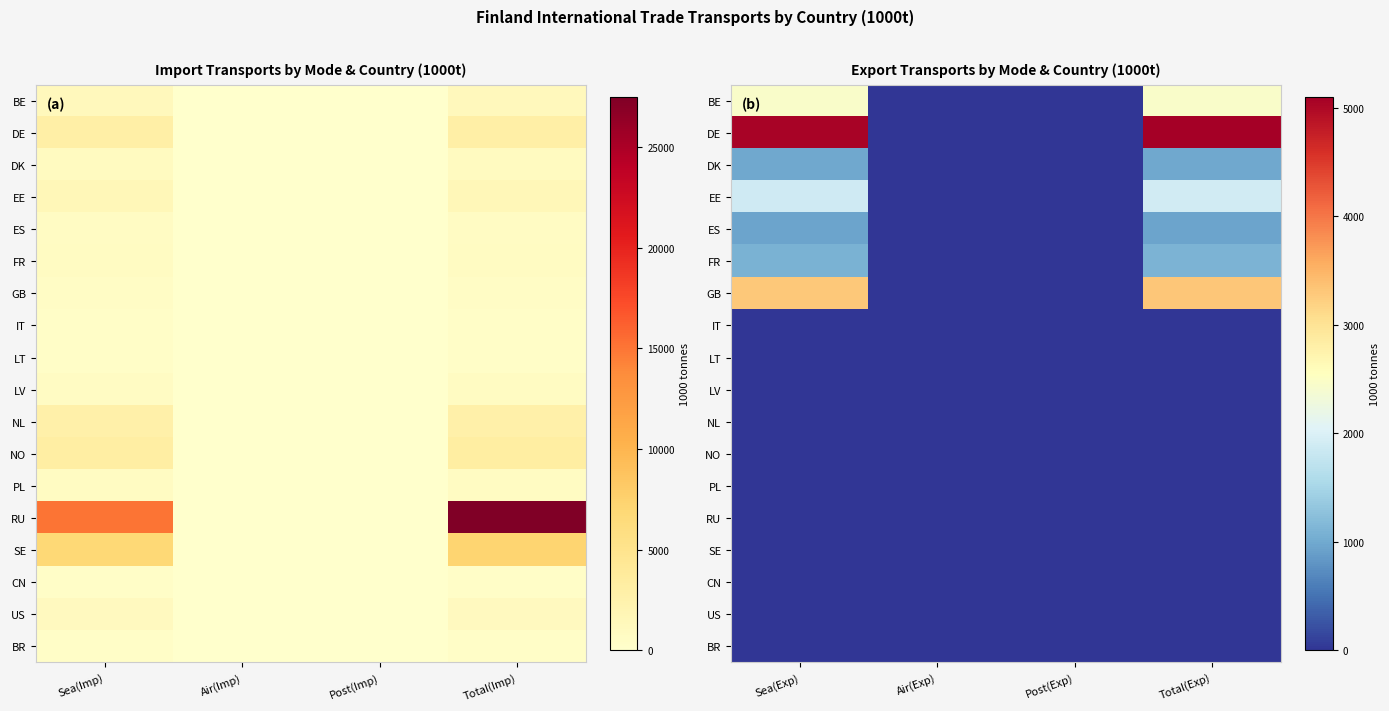

What is the average value of the DE series?

2538.2